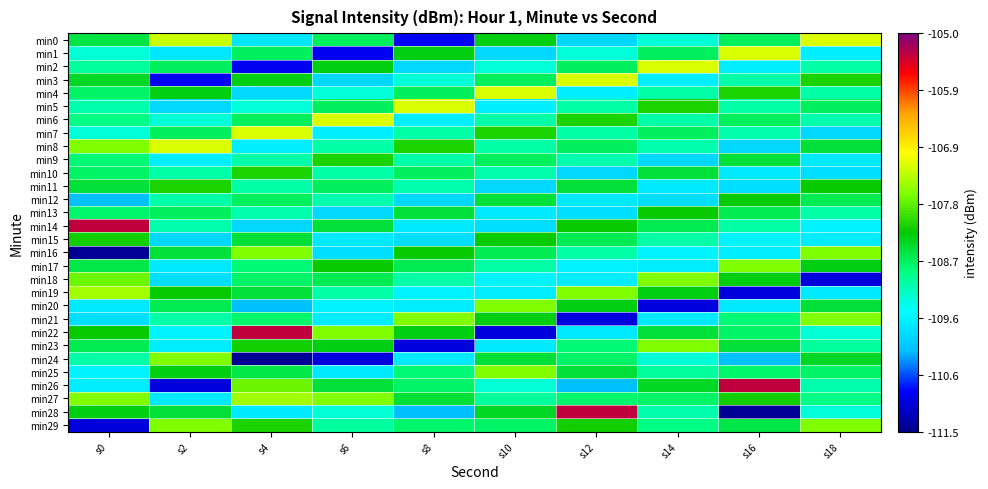

What is the total value across all series at s2?

-3270.3